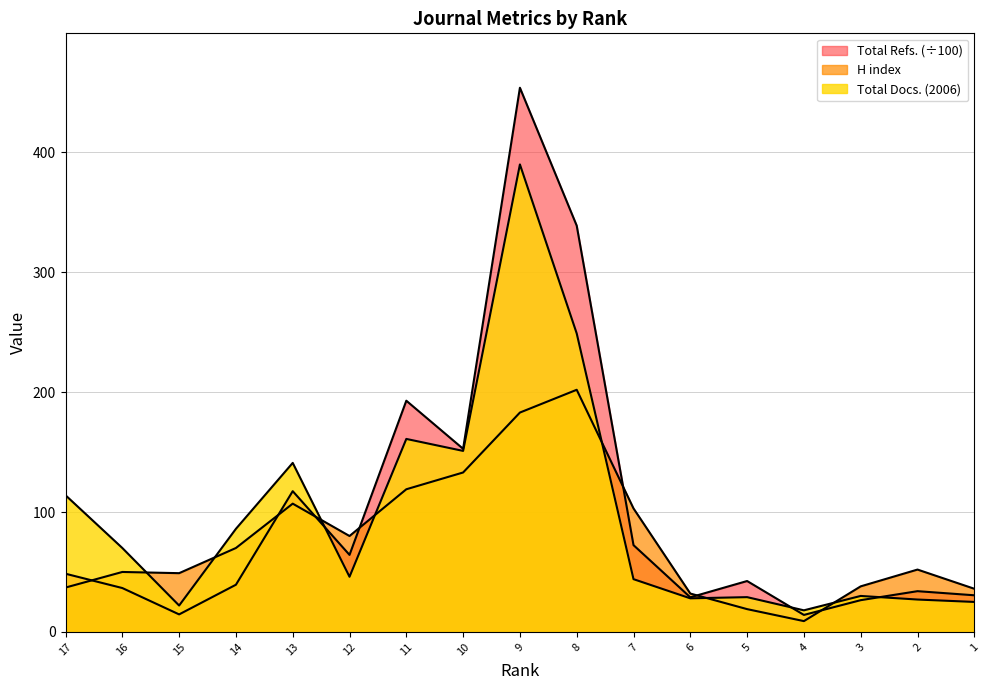

What is the smallest value displayed?

9.0